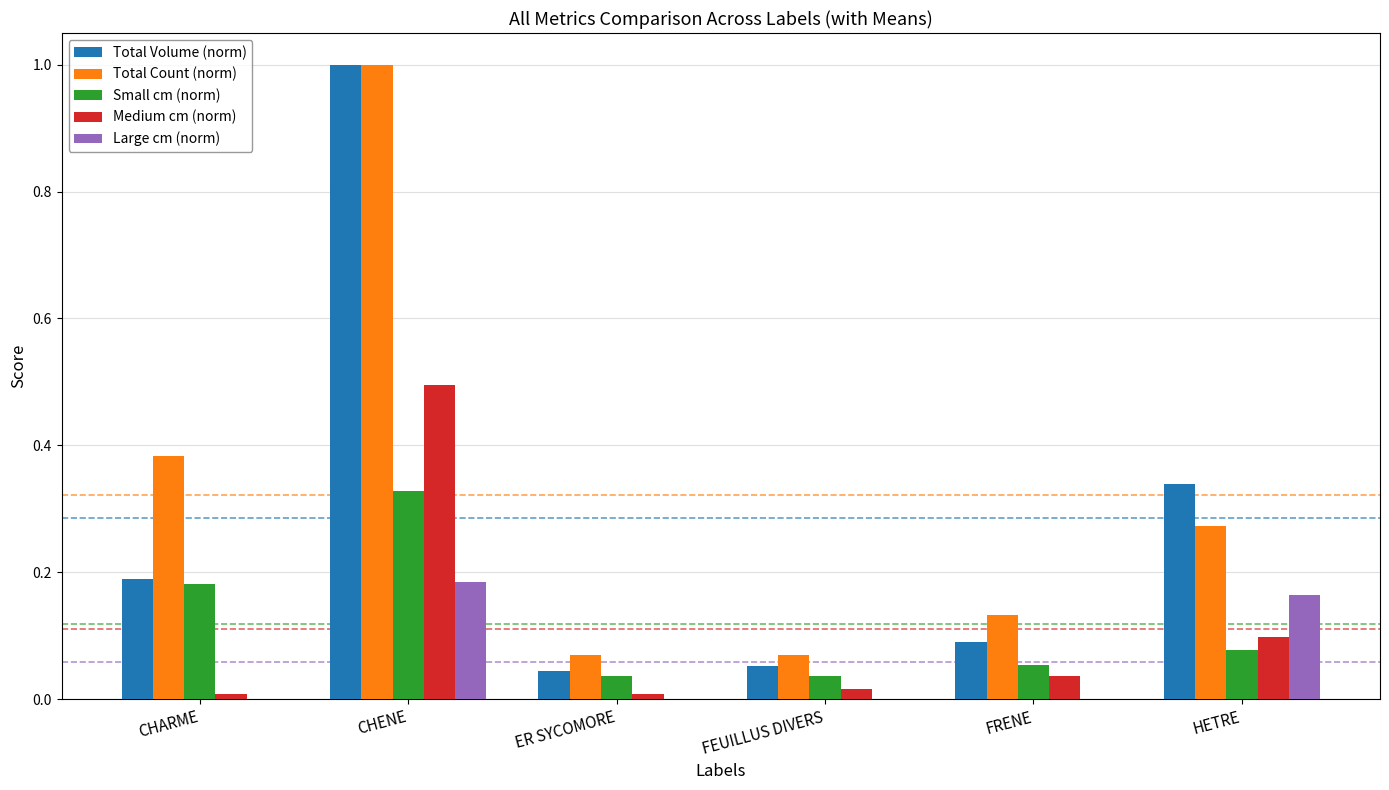

Is it true that Small cm (norm) equals 0.0 at FEUILLUS DIVERS?

True